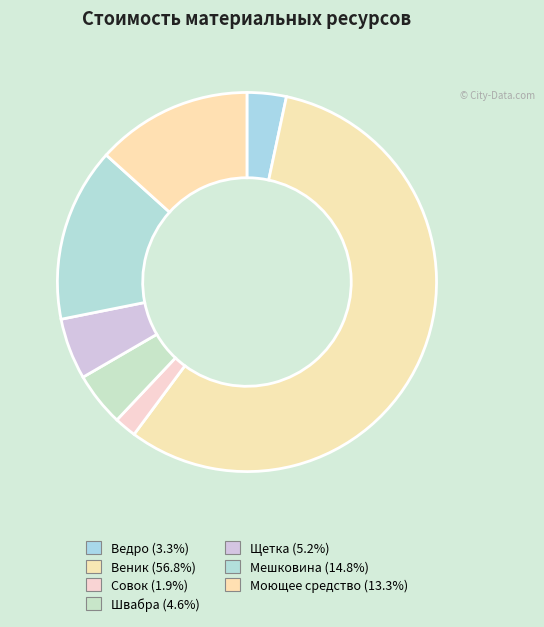

What percentage is the Совок slice, to the nearest percent?

2%